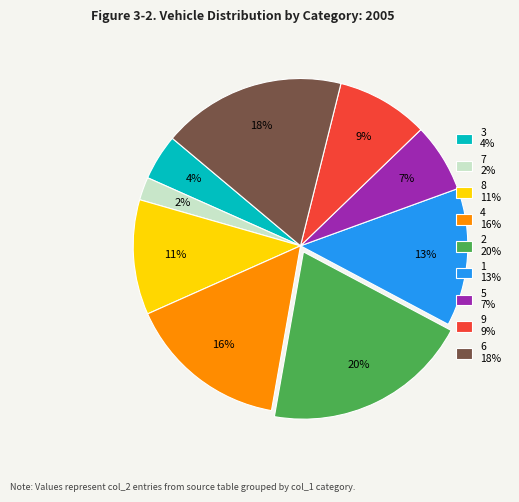

True or false: 1 accounts for 22% of the total.

False